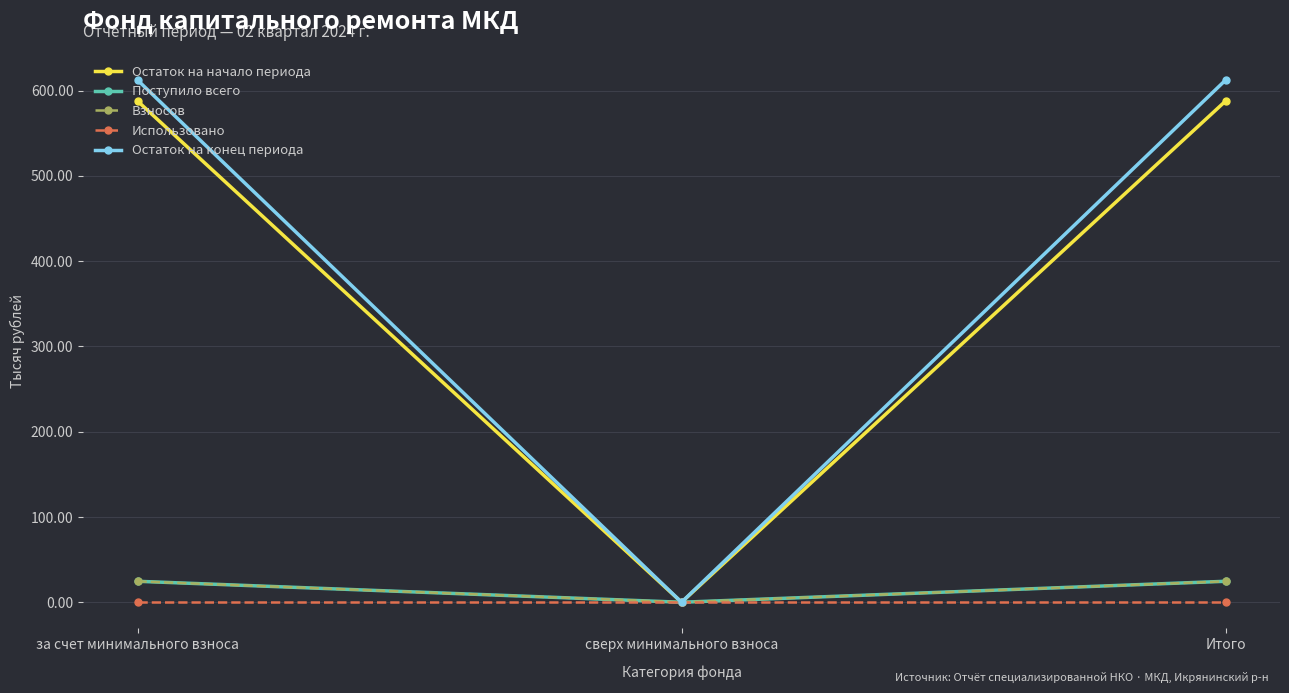

What are all the series names shown in the legend?

Остаток на начало периода, Поступило всего, Взносов, Использовано, Остаток на конец периода